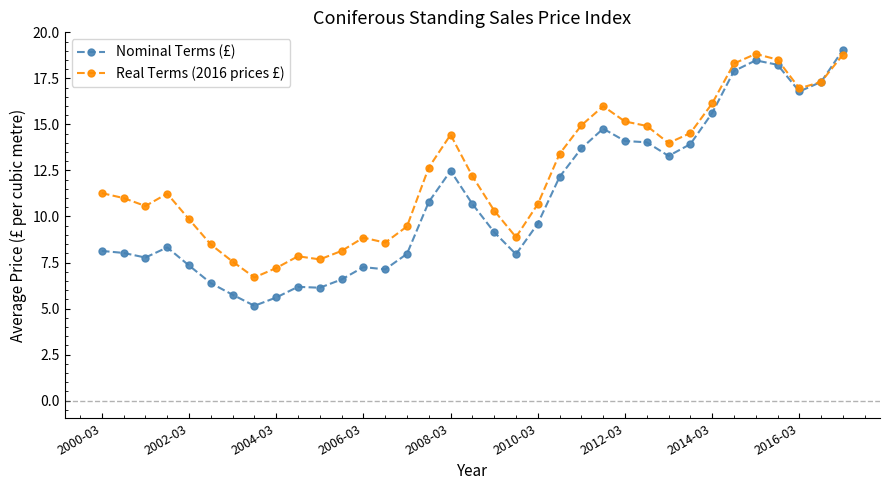

What is the value of the Real Terms (2016 prices £) point at the 12th from the left?

8.1